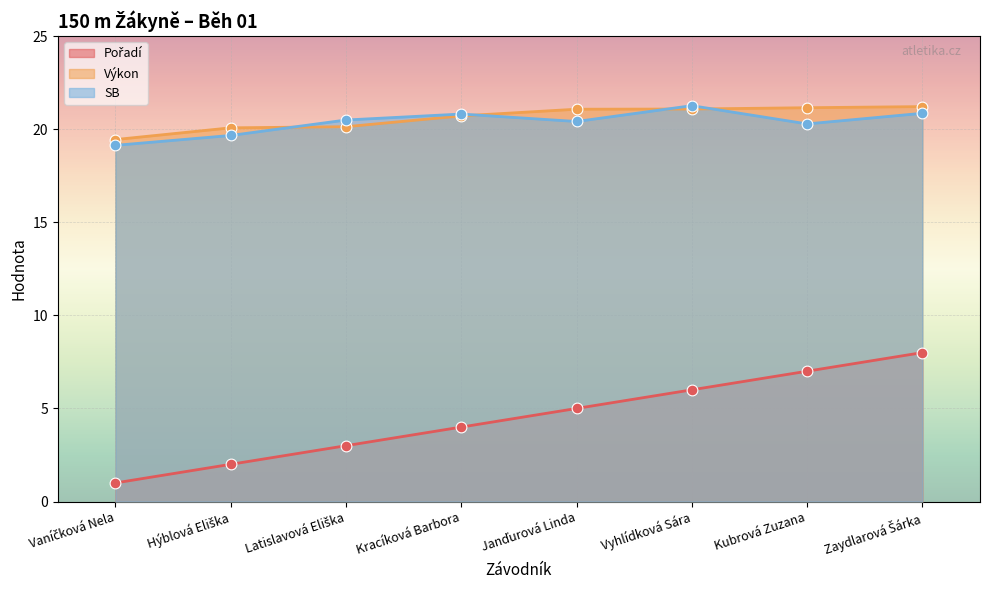

Which series has the largest total across all categories?

Výkon